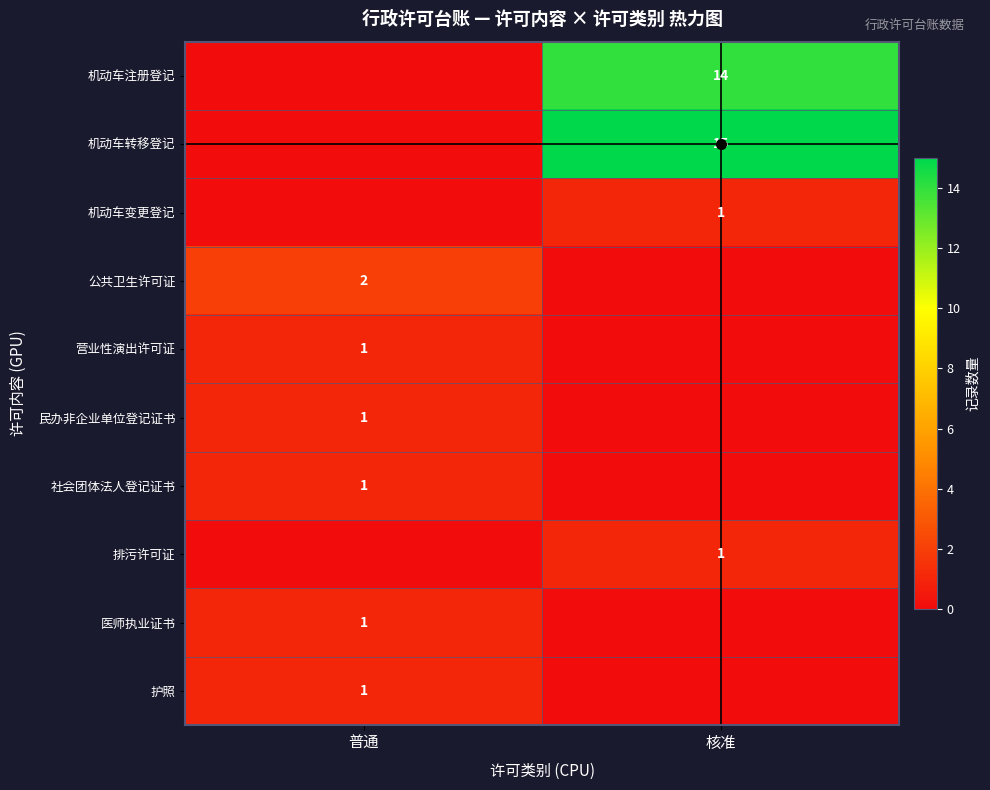

True or false: 机动车转移登记 has a value of 7 at 核准.

False